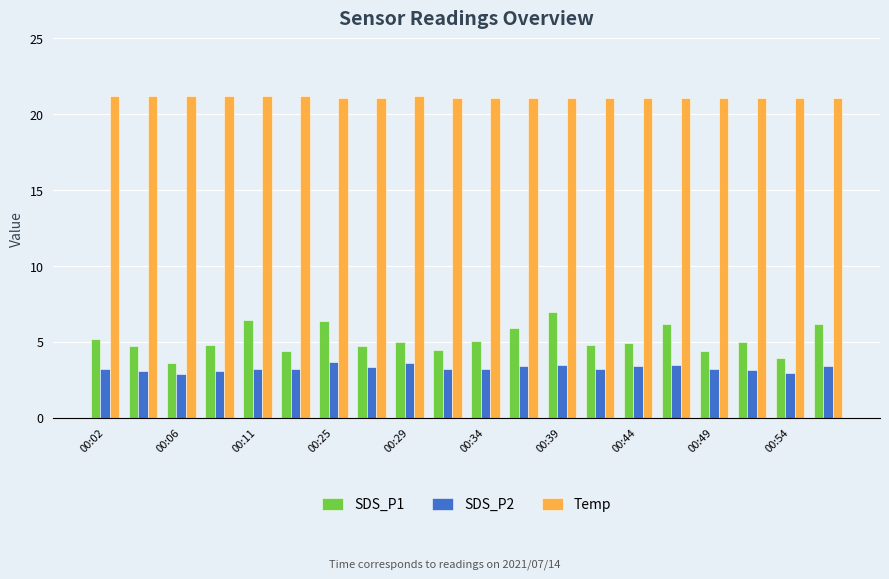

Does the chart contain stacked bars?

No